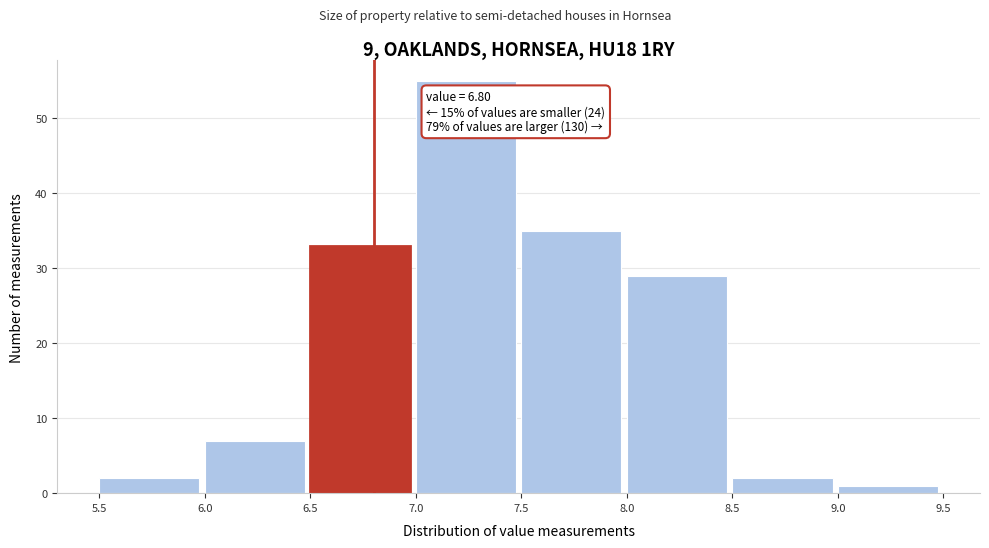

Which range on the x-axis has the tallest bar?

7.0 to 7.5